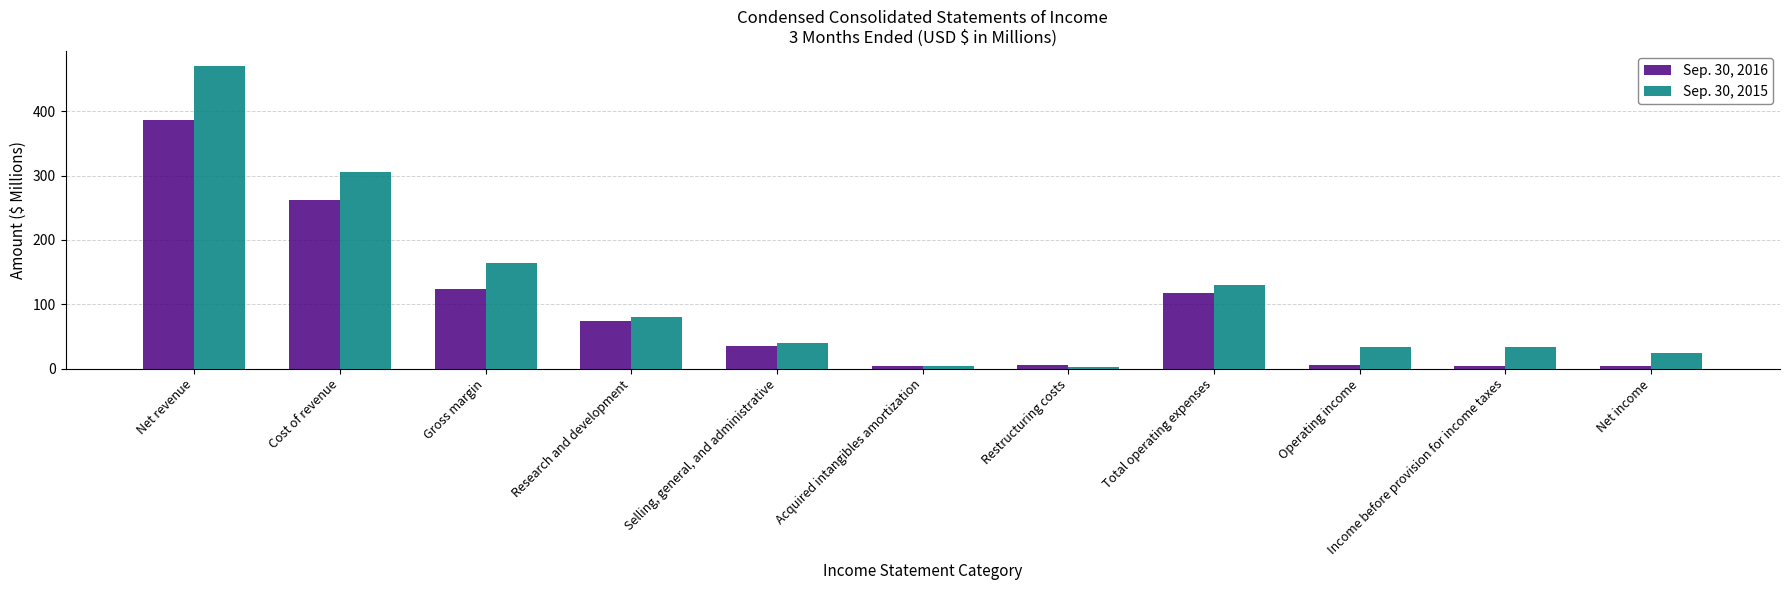

List the series in order of their peak value, highest first.

Sep. 30, 2015, Sep. 30, 2016